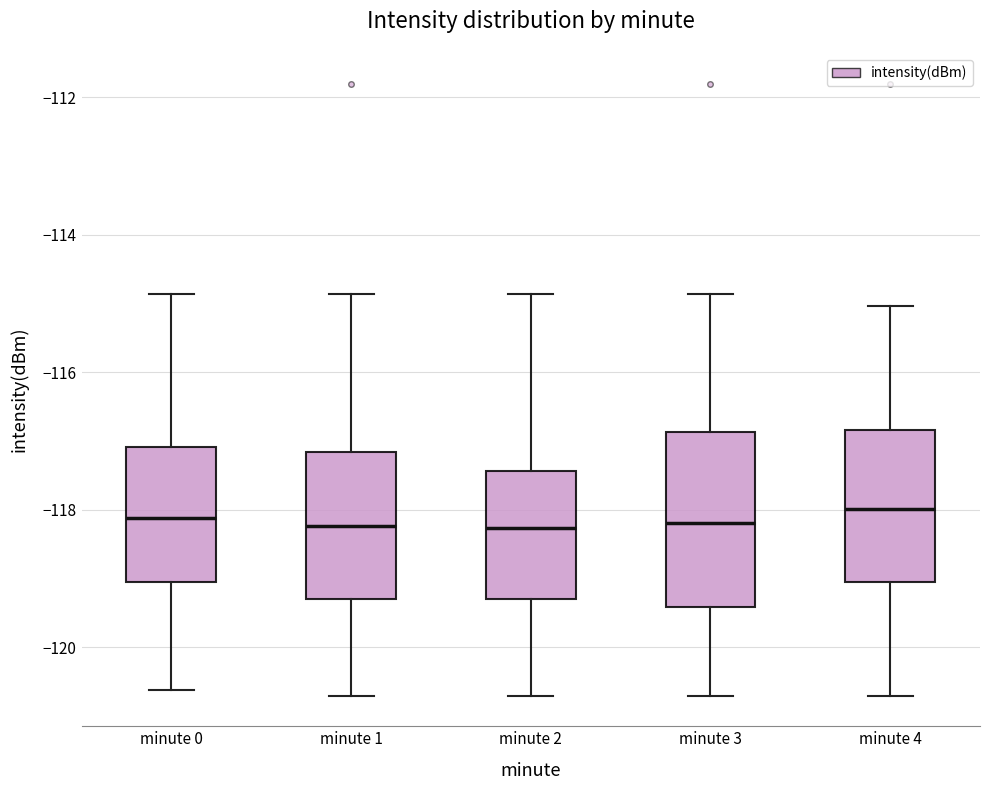

Reading left to right, transcribe this box plot: for each box, give where its median line is, the range the box spans, and where its two whiskers end, as read against the y-axis. The values are not printed on the chart, so give them approximately, as read against the axis.

minute 0: median -118.2, box -119.0 to -117.0, whiskers -120.6 to -114.8
minute 1: median -118.2, box -119.2 to -117.2, whiskers -120.8 to -114.8
minute 2: median -118.2, box -119.2 to -117.4, whiskers -120.8 to -114.8
minute 3: median -118.2, box -119.4 to -116.8, whiskers -120.8 to -114.8
minute 4: median -118.0, box -119.0 to -116.8, whiskers -120.8 to -115.0